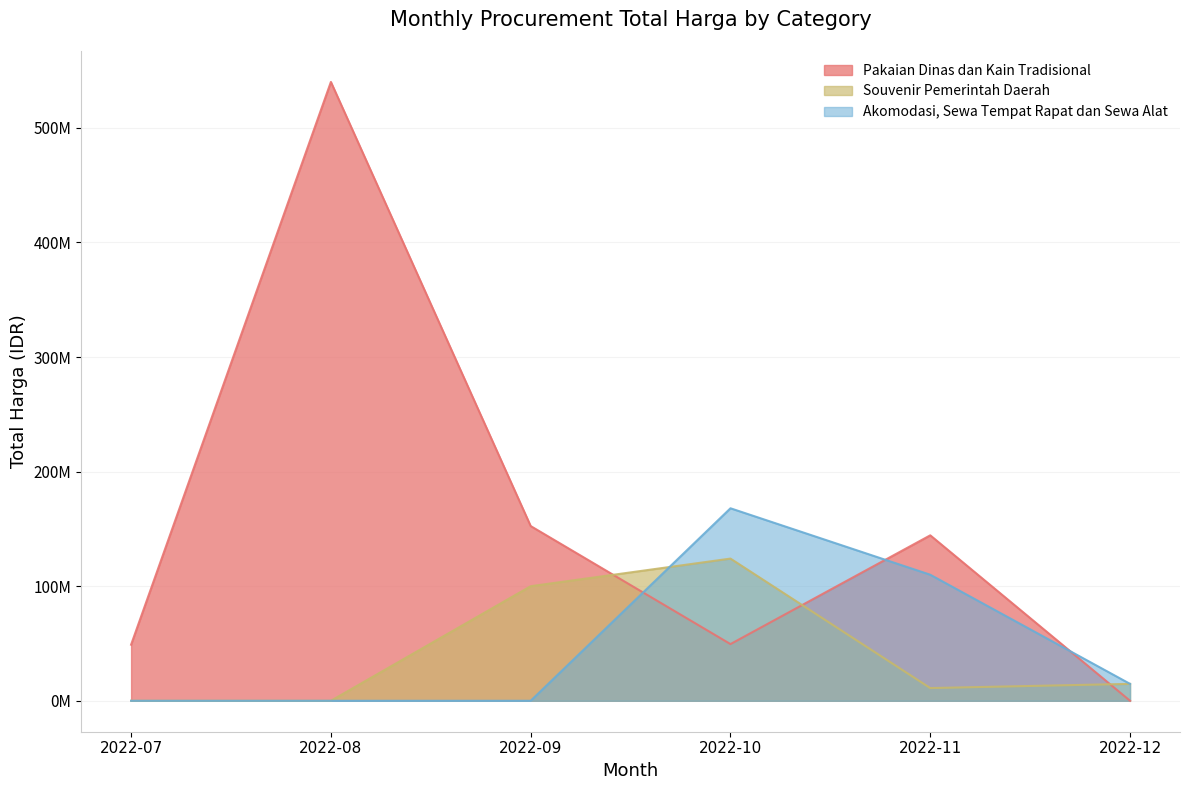

Does the chart display data point markers on the line(s)?

No